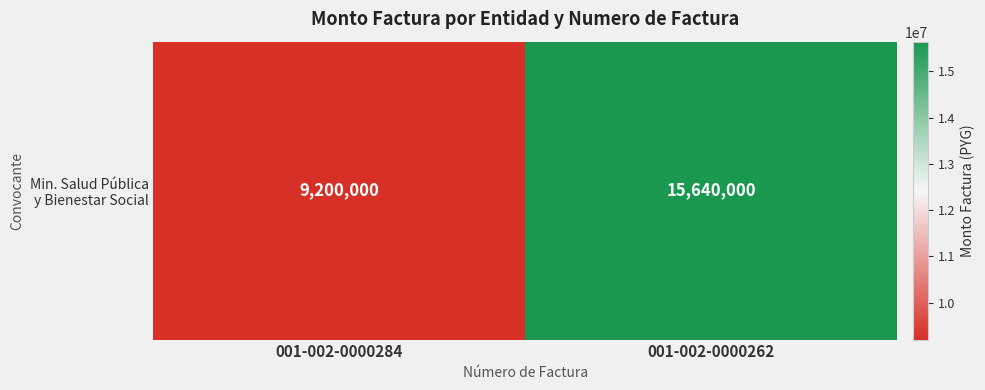

Approximately how many times larger is the value at 001-002-0000284 compared to 001-002-0000262?

0.6